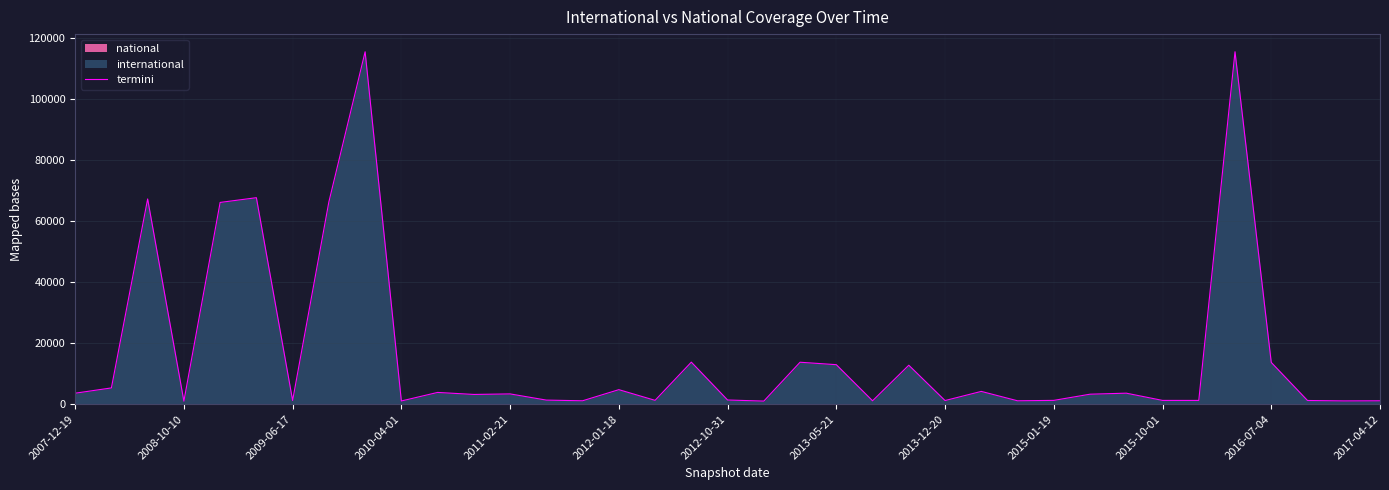

What is the sum of all values?

621061